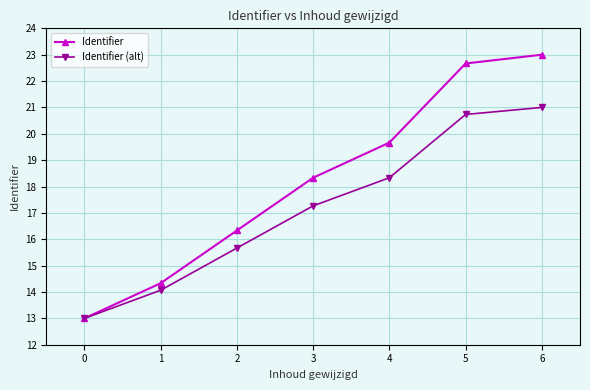

At which category is the sum across all series the highest?

6